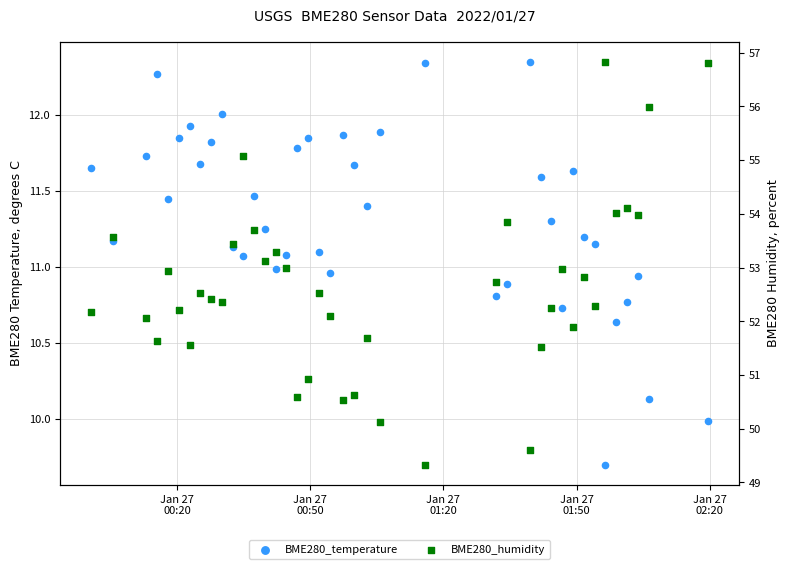

Which series has the largest total across all categories?

BME280_humidity